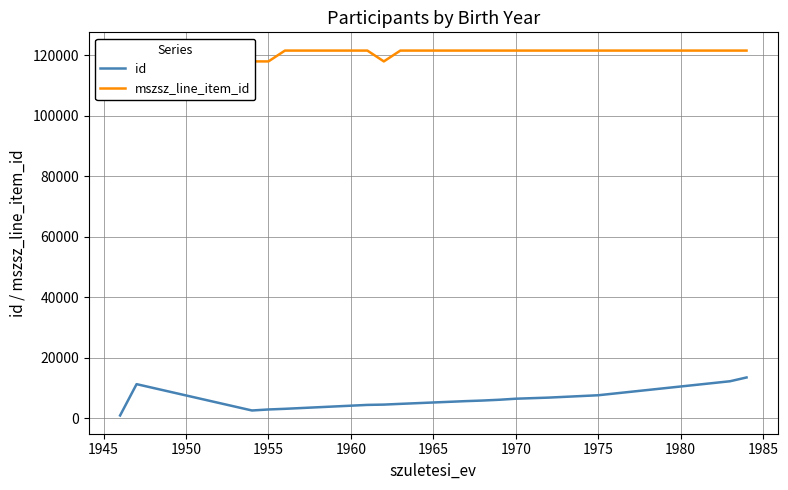

Which series has the largest total across all categories?

mszsz_line_item_id